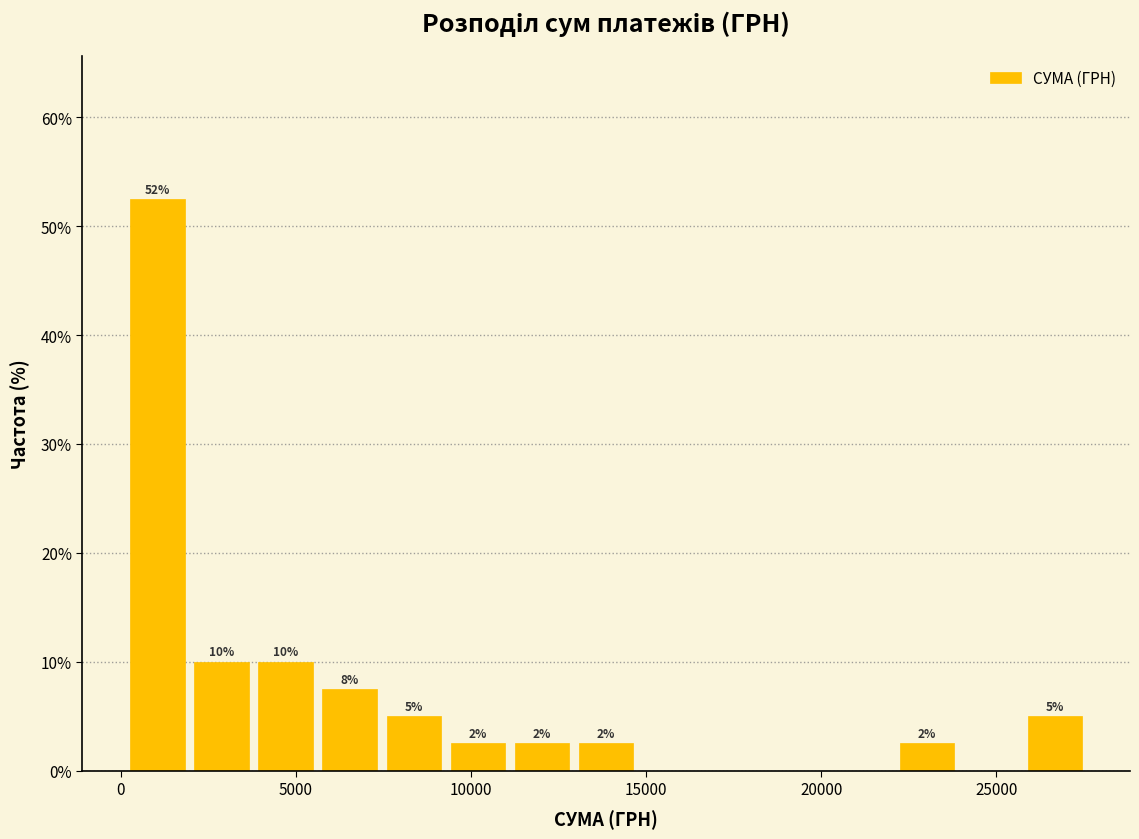

Around what value on the x-axis is the tallest bar? Give the approximate position of its centre, as read against the axis.

1000